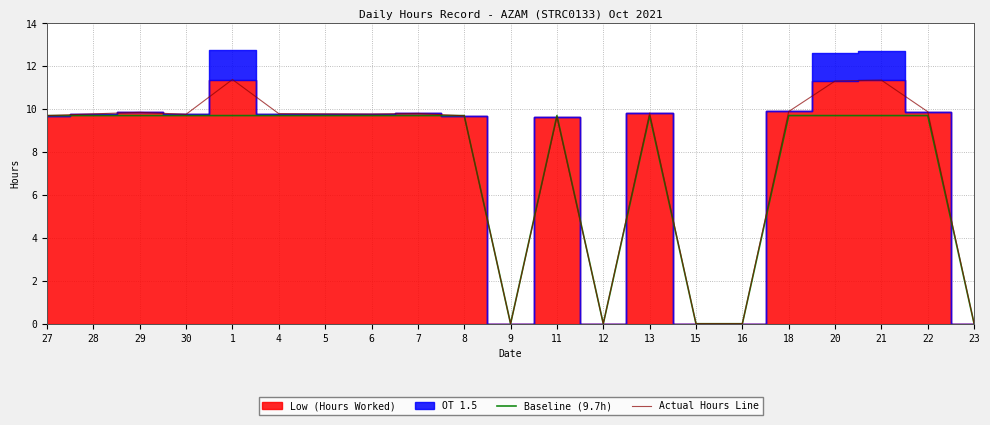

Which category has the highest value in the Baseline (9.7h) series?

27